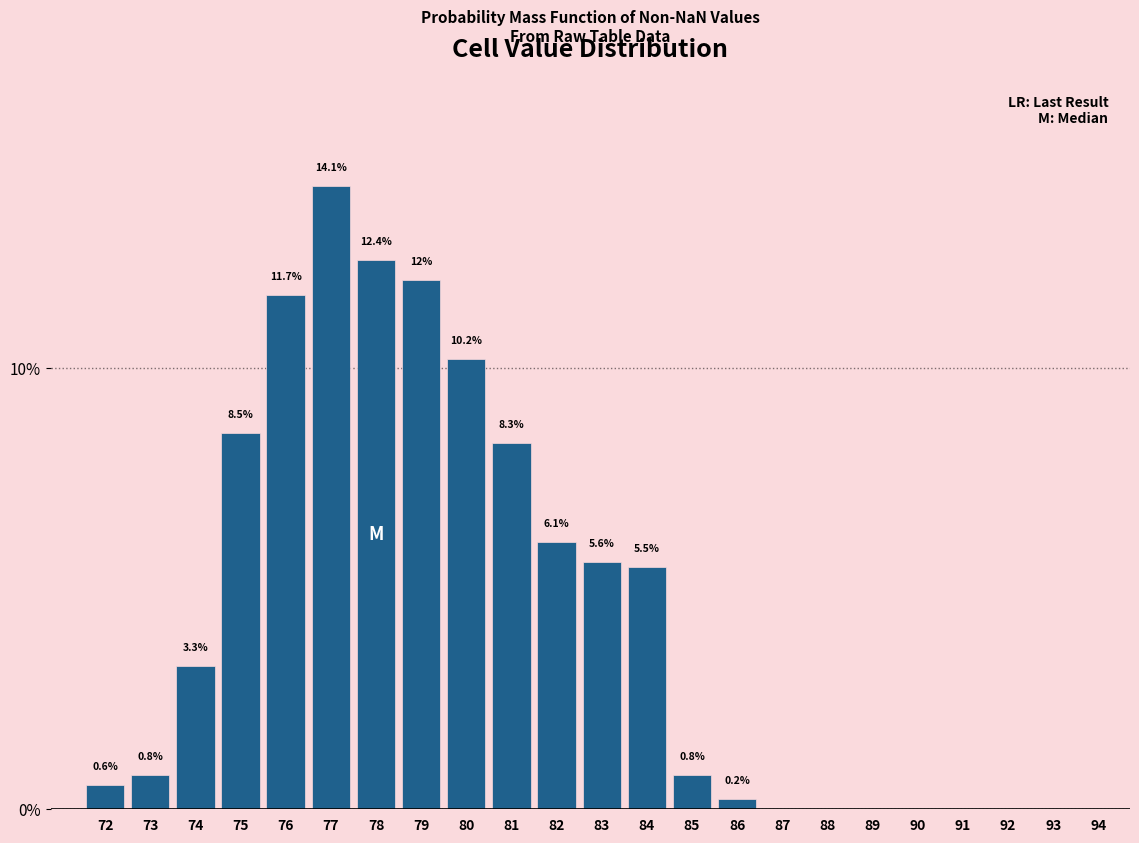

Reading left to right, extract all data points from this chart.

72=0.6	73=0.8	74=3.3	75=8.5	76=11.7	77=14.1	78=12.4	79=12.0	80=10.2	81=8.3	82=6.1	83=5.6	84=5.5	85=0.8	86=0.2	87=0.0	88=0.0	89=0.0	90=0.0	91=0.0	92=0.0	93=0.0	94=0.0